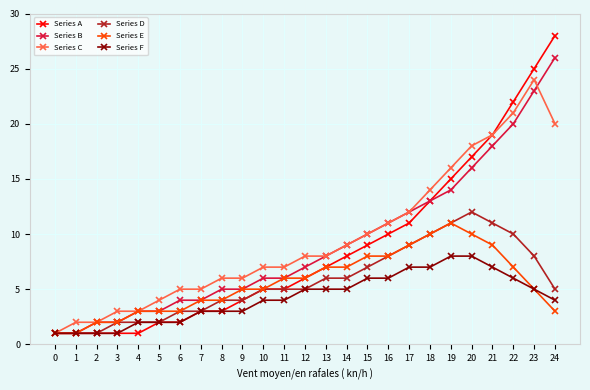

What is the sum of the Series E values at 9 and 19?

16